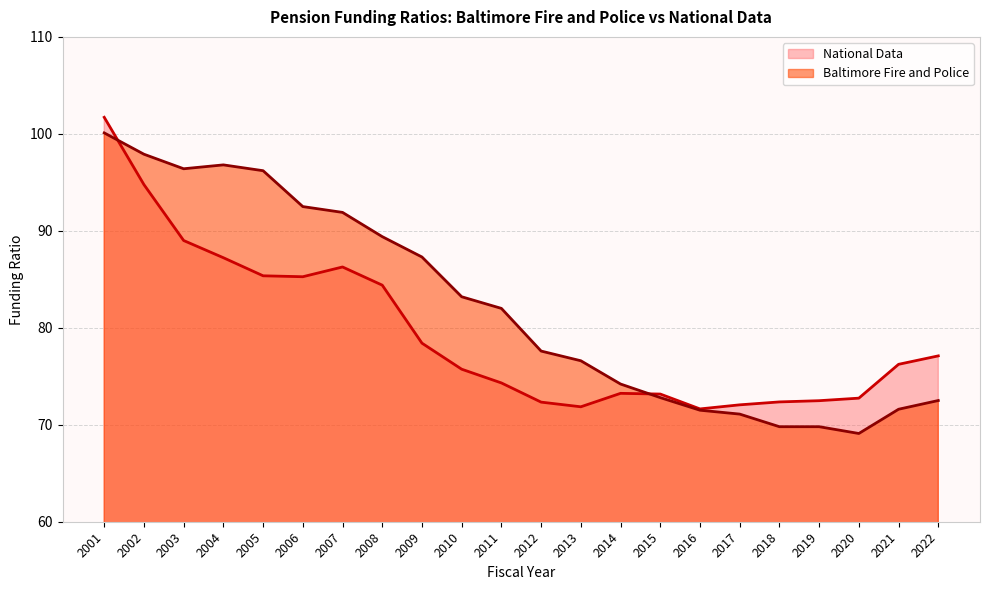

True or false: Baltimore Fire and Police has more than 0 interior local peaks.

True